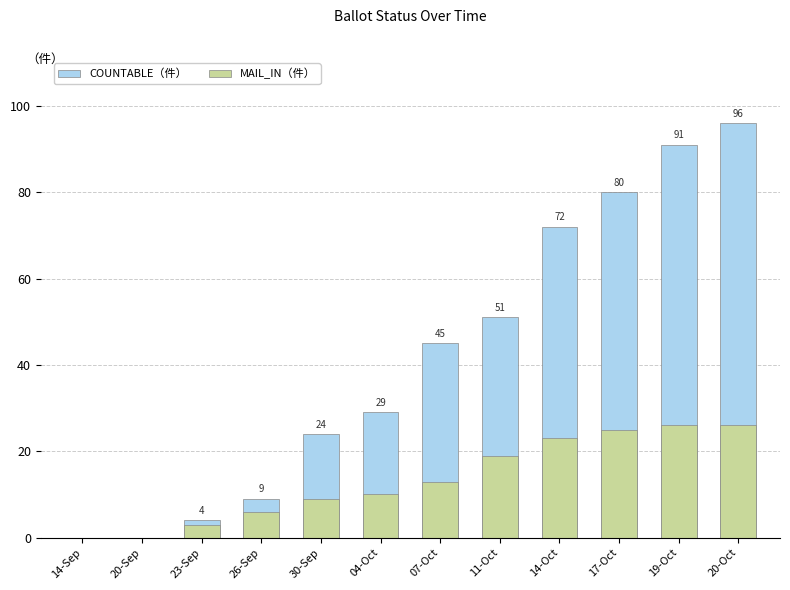

At which label is COUNTABLE（件） closest to 48?

07-Oct